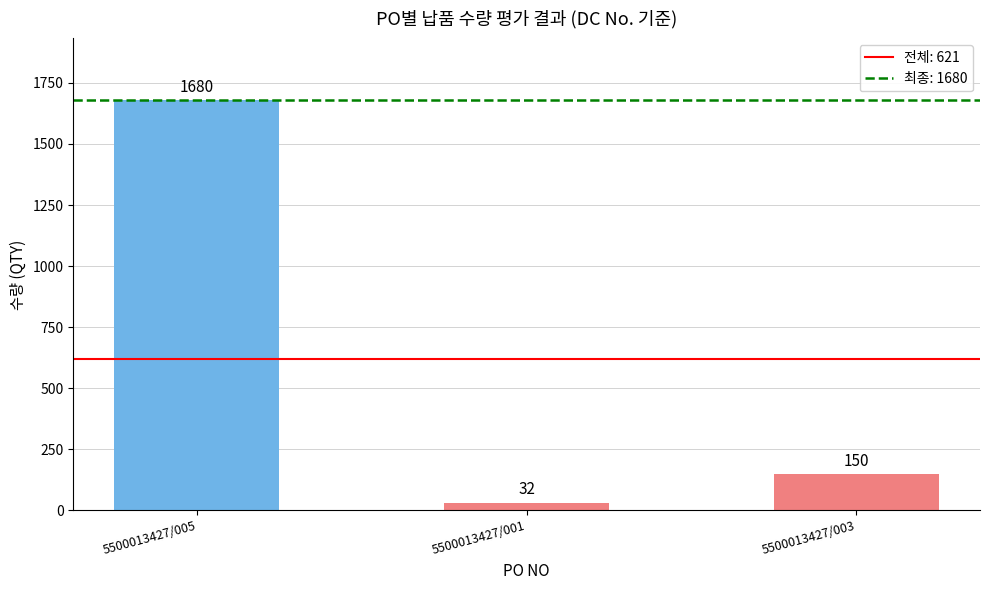

What is the maximum value shown in the chart?

1680